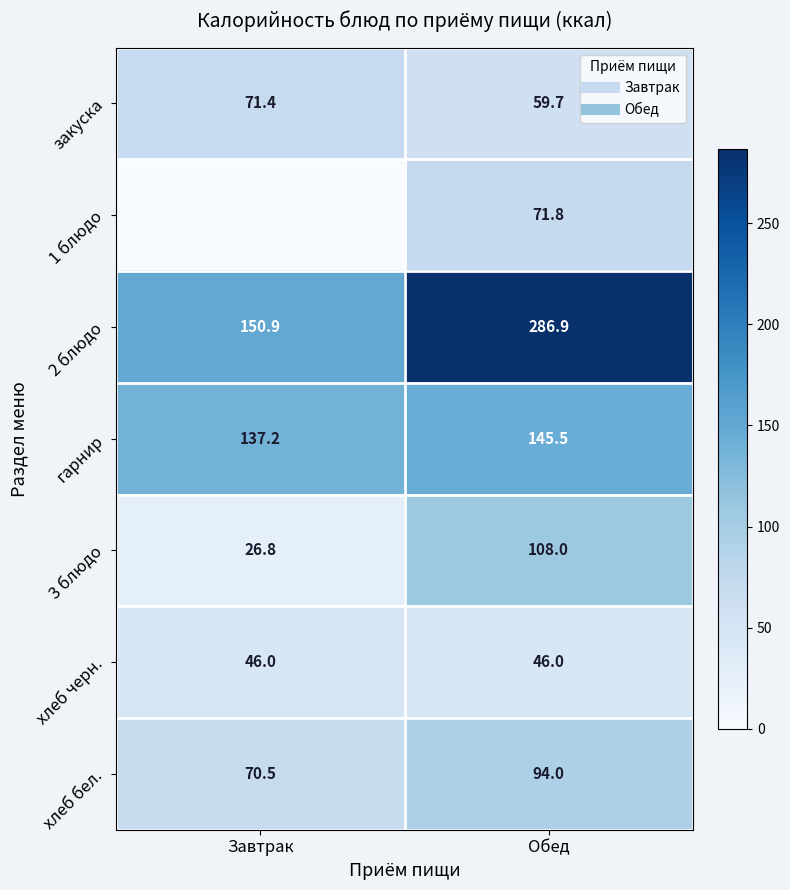

The закуска series shows 59.7 at Обед. True or false?

True